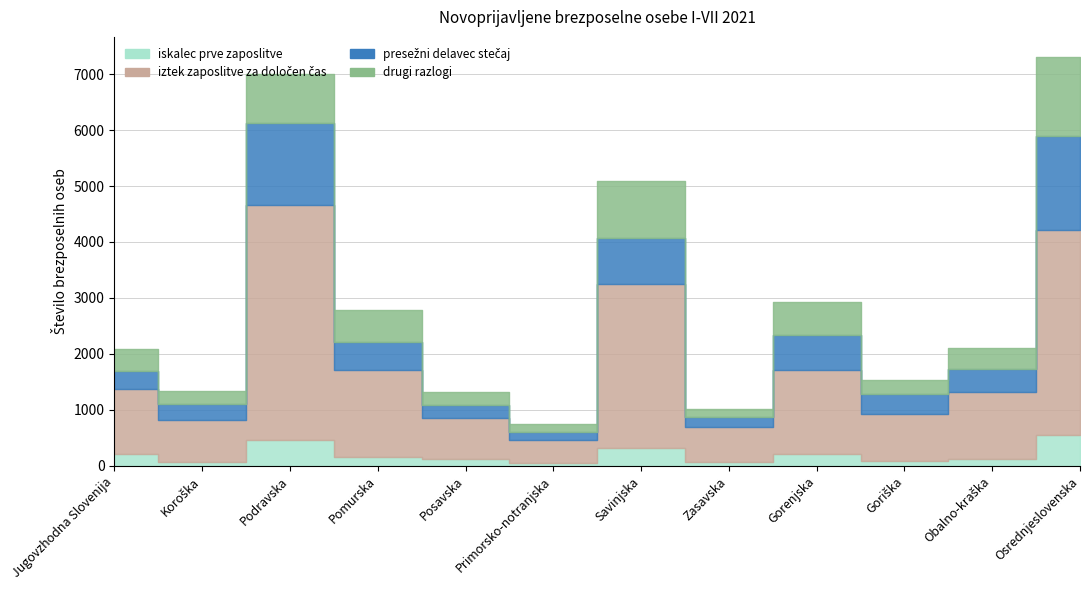

Is it true that presežni delavec stečaj equals 379 at Savinjska?

False